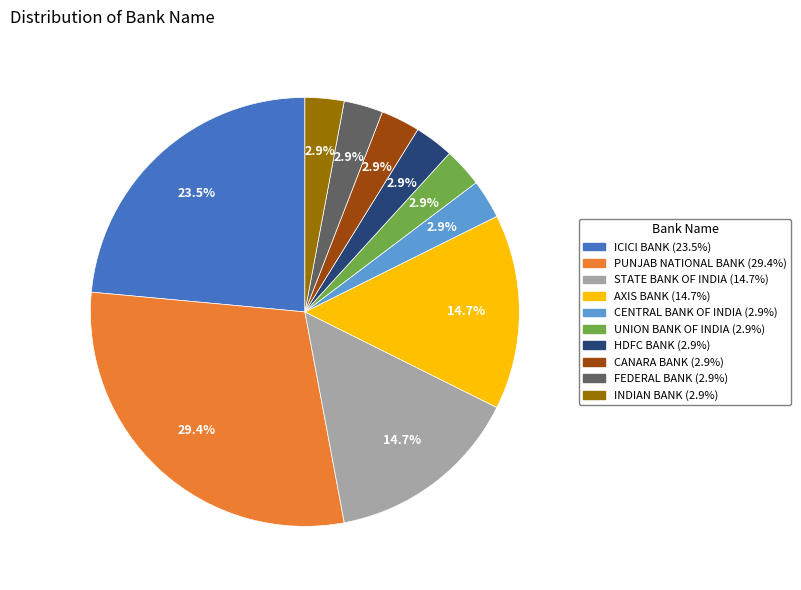

Does any single category account for the majority?

No